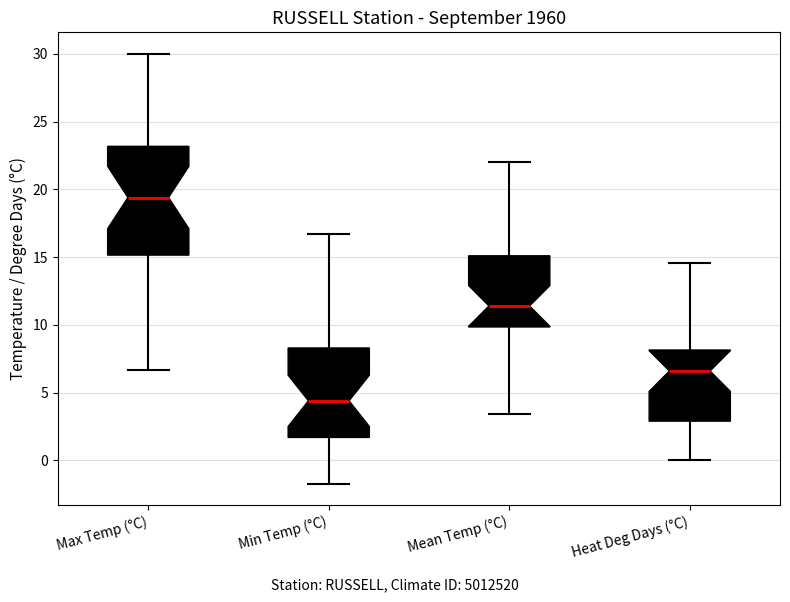

Reading left to right, read every box against the y-axis: the position of its median line, the range the box covers, and the ends of its whiskers. The values are not printed on the chart, so give them approximately, as read against the axis.

Max Temp (°C): median 19.5, box 15.0 to 23.0, whiskers 6.5 to 30.0
Min Temp (°C): median 4.5, box 1.5 to 8.5, whiskers -1.5 to 16.5
Mean Temp (°C): median 11.5, box 10.0 to 15.0, whiskers 3.5 to 22.0
Heat Deg Days (°C): median 6.5, box 3.0 to 8.0, whiskers 0.0 to 14.5